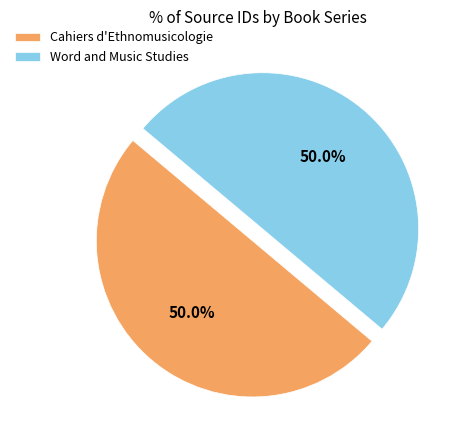

Is it true that Word and Music Studies is 35% of the pie?

False